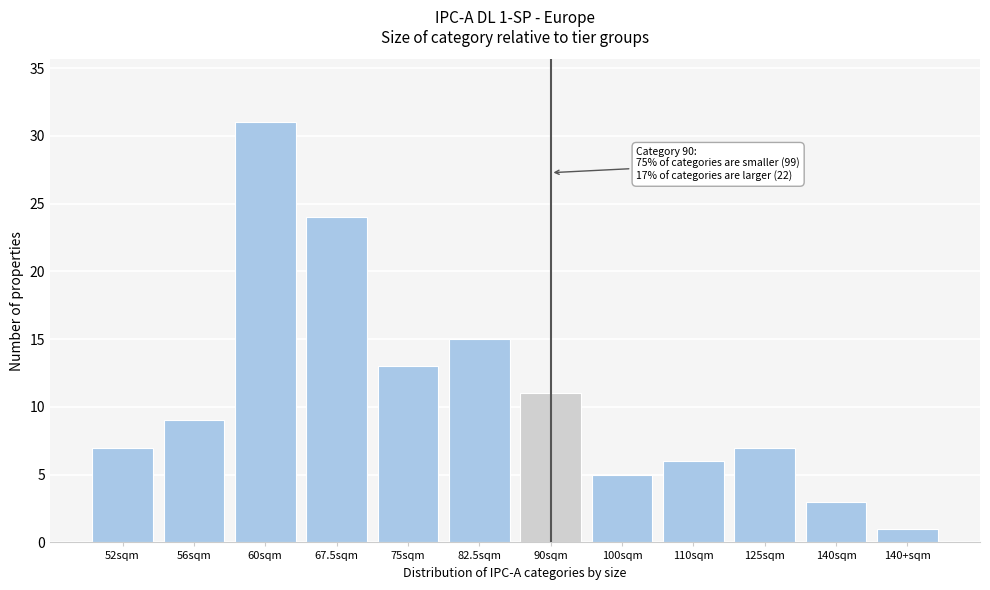

Reading left to right, list all the values displayed in this chart.

7	9	31	24	13	15	11	5	6	7	3	1